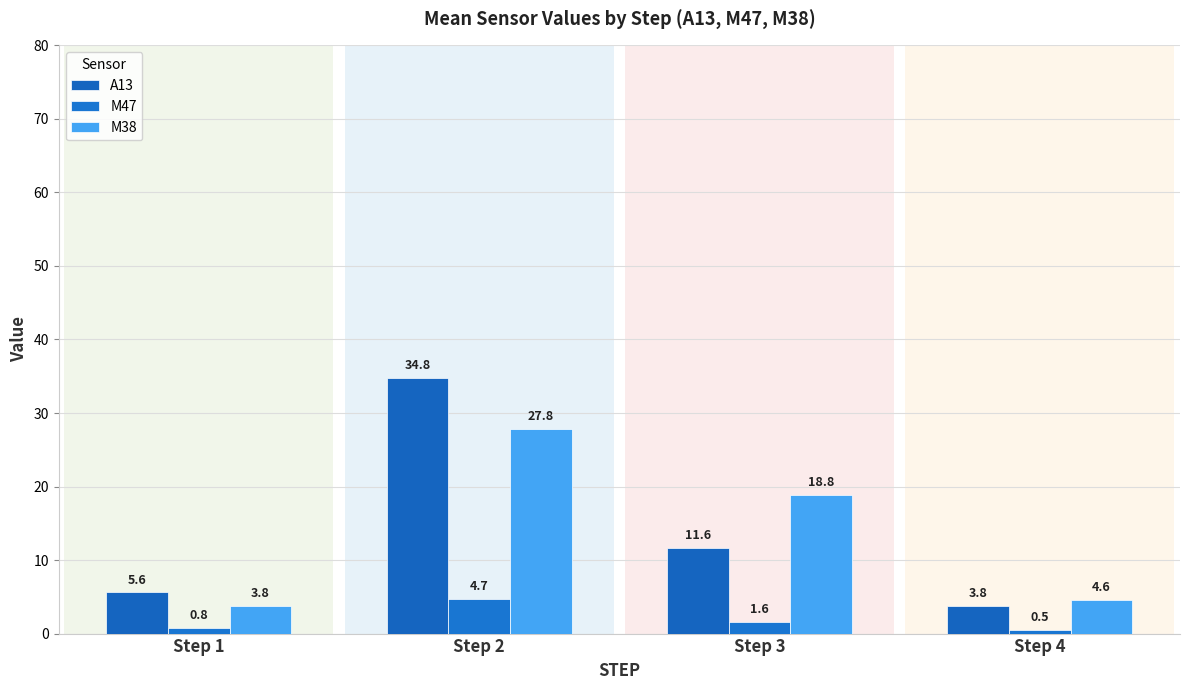

Does the chart contain any negative values?

No